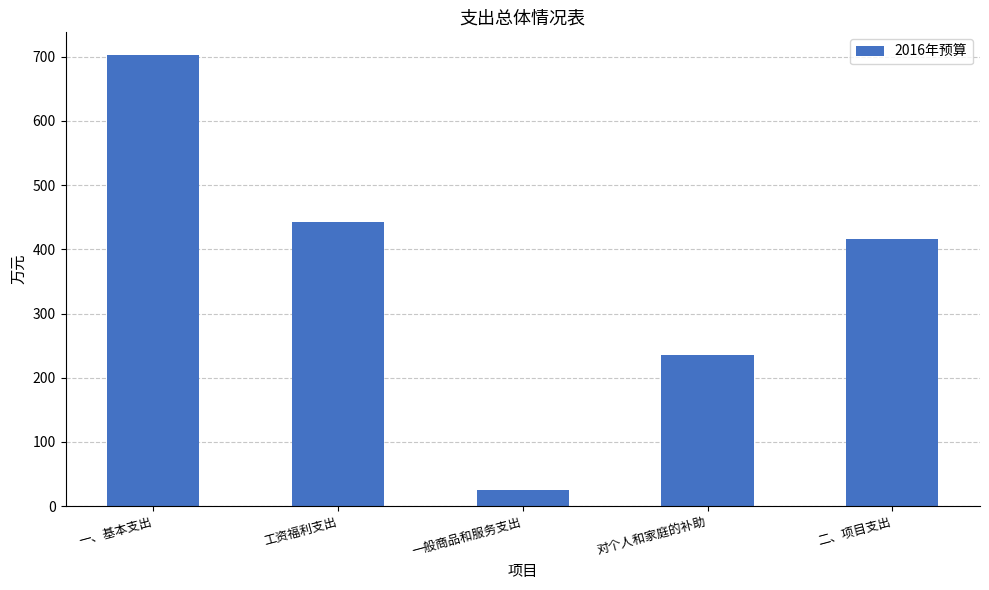

Reading right to left, what are all the values shown in this chart?

415.8	235.4	25.4	442.1	702.9